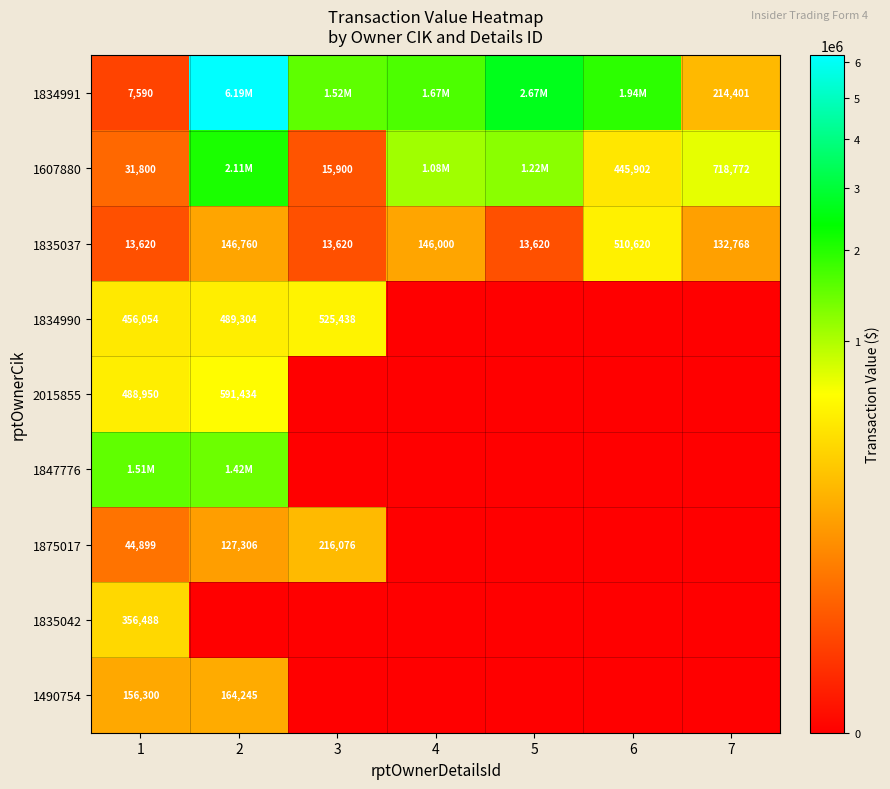

At how many categories does at least one series exceed 735385?

6